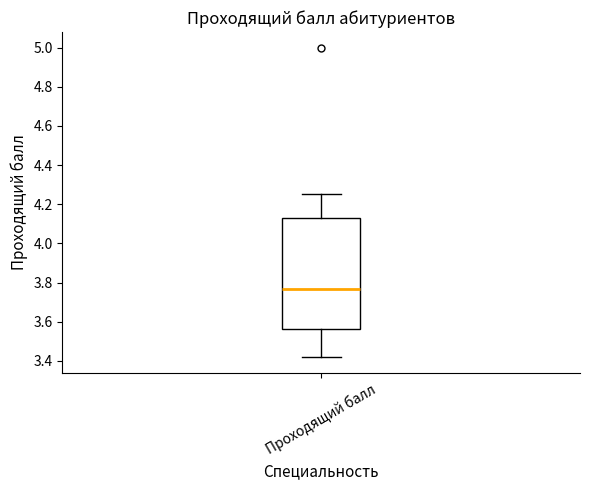

Transcribe this box plot: give where the median line is, the range the box spans, and where the two whiskers end, as read against the y-axis. The values are not printed on the chart, so give them approximately, as read against the axis.

median 3.76, box 3.56 to 4.14, whiskers 3.42 to 4.26